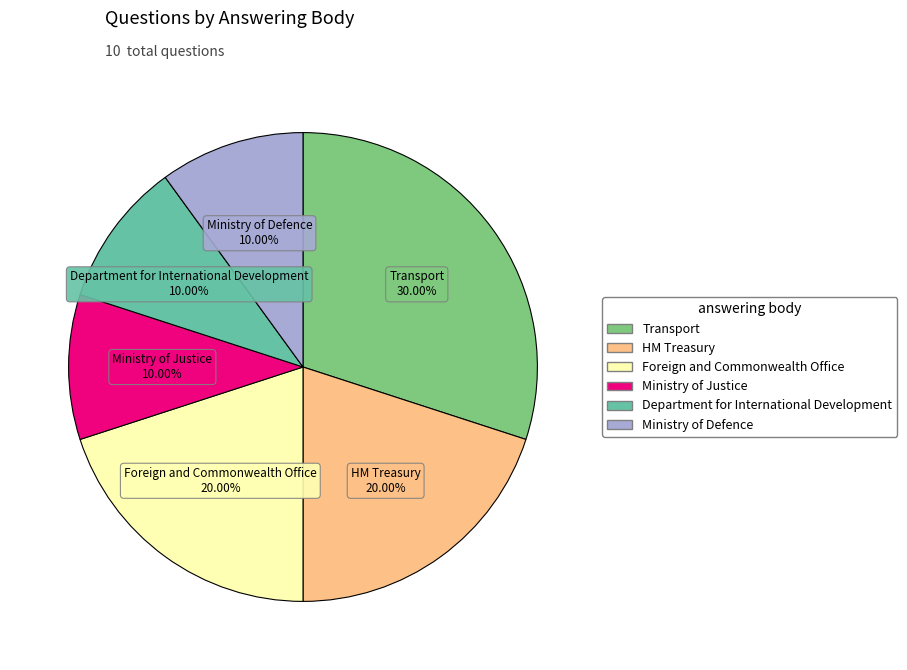

Does HM Treasury account for over 50% of the chart?

No